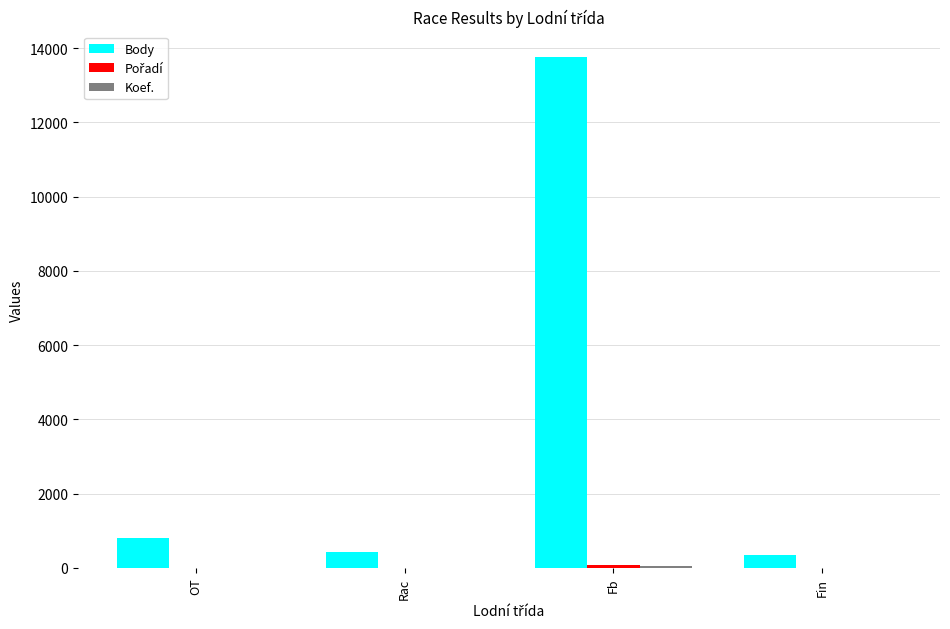

What is the maximum value for Body?

13757